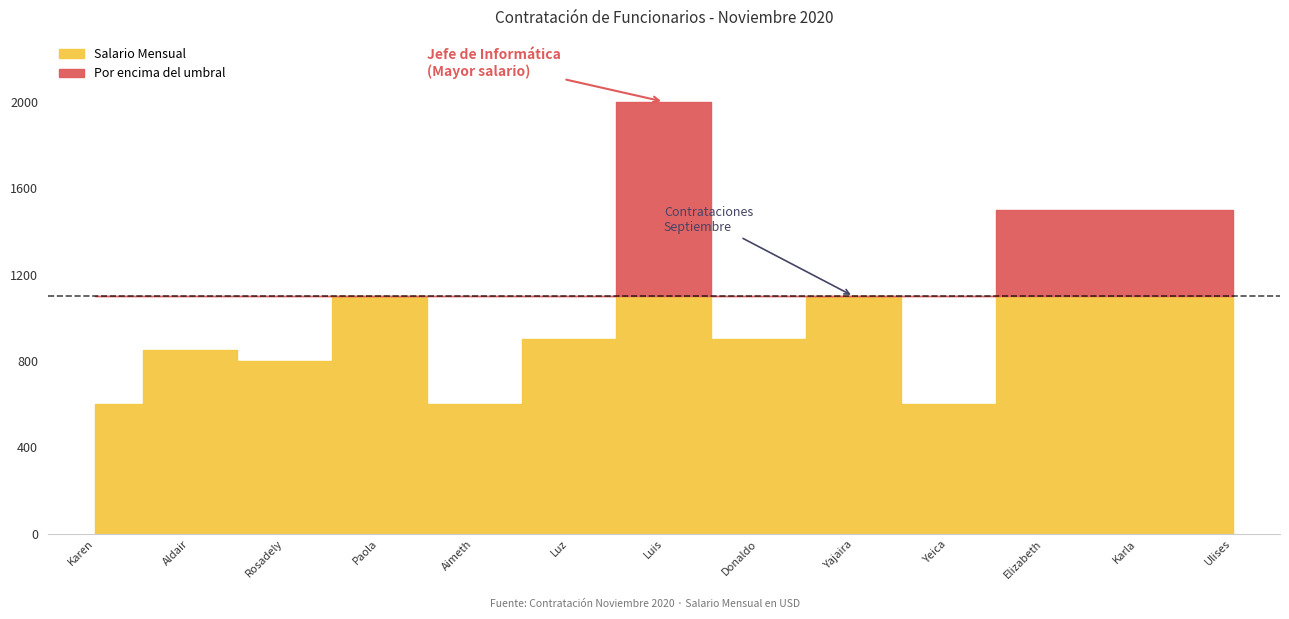

Does the chart have visible grid lines?

No